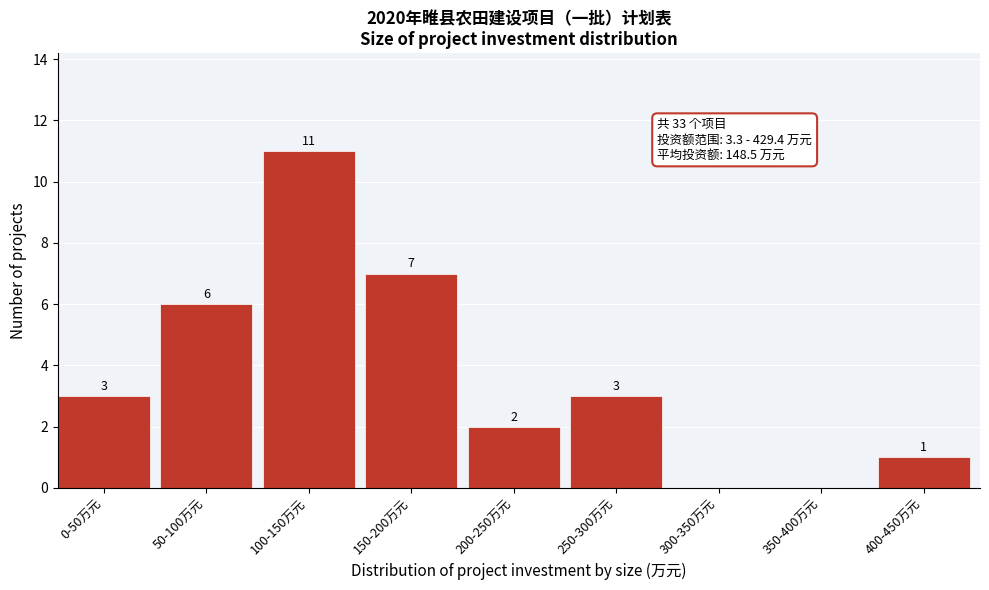

Reading right to left, list all the values displayed in this chart.

400-450万元=1	350-400万元=0	300-350万元=0	250-300万元=3	200-250万元=2	150-200万元=7	100-150万元=11	50-100万元=6	0-50万元=3